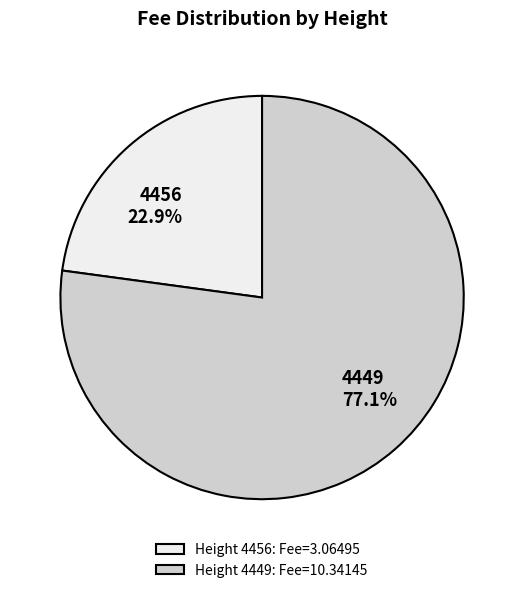

To the nearest percent, what is the average slice percentage?

50%